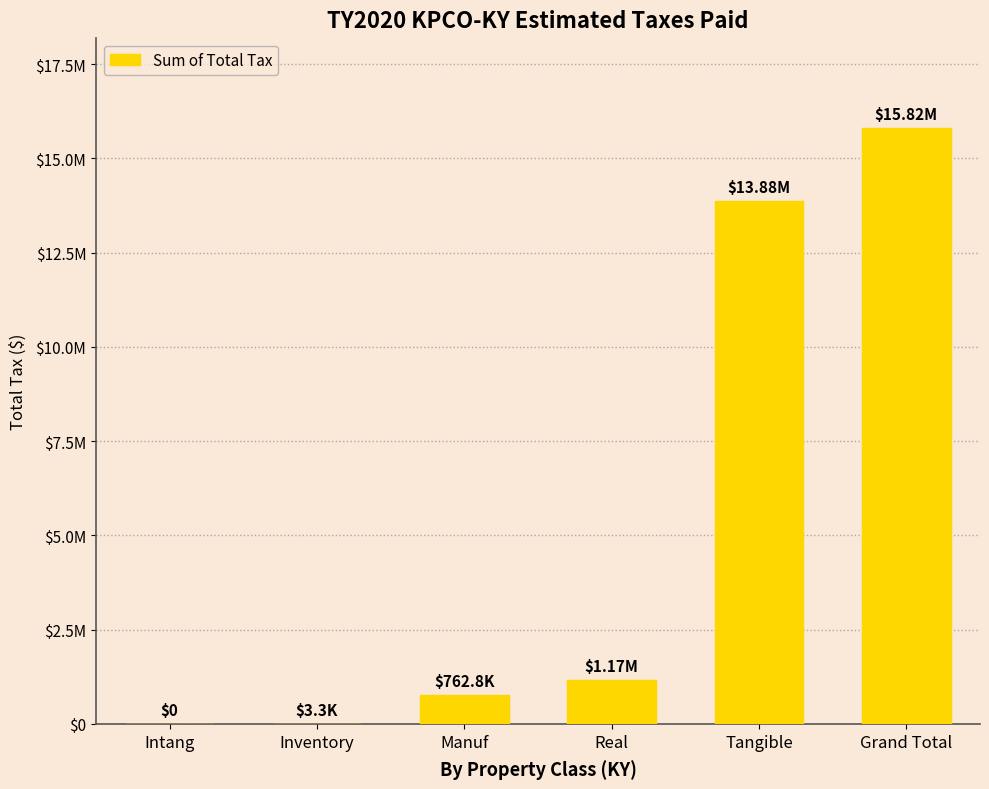

Which has a higher value, Tangible or Real?

Tangible